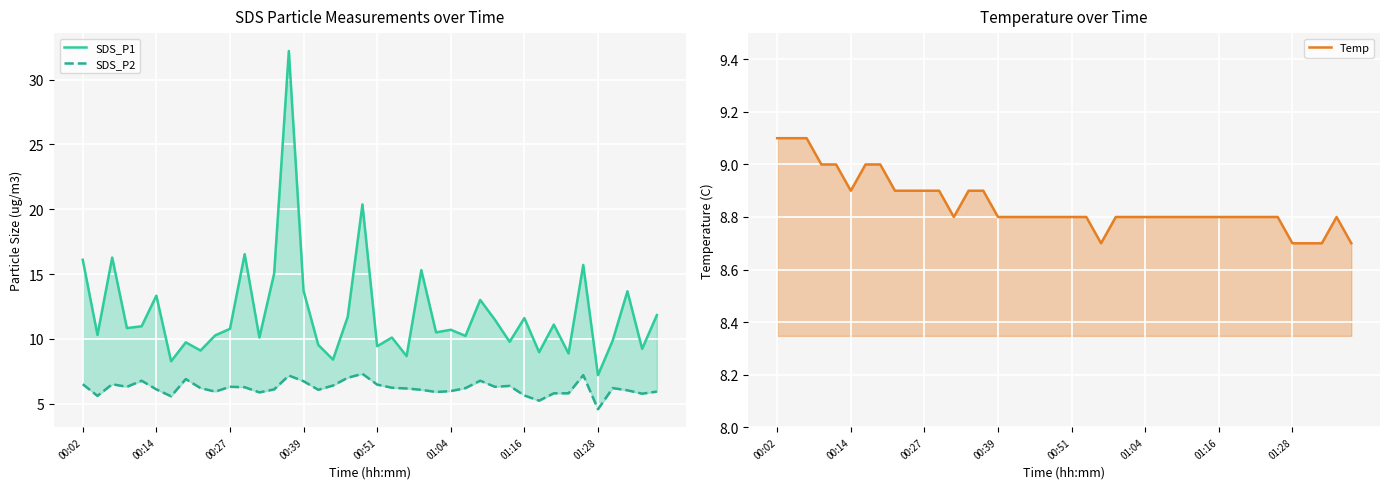

What are all the series names shown in the legend?

SDS_P1, SDS_P2, Temp